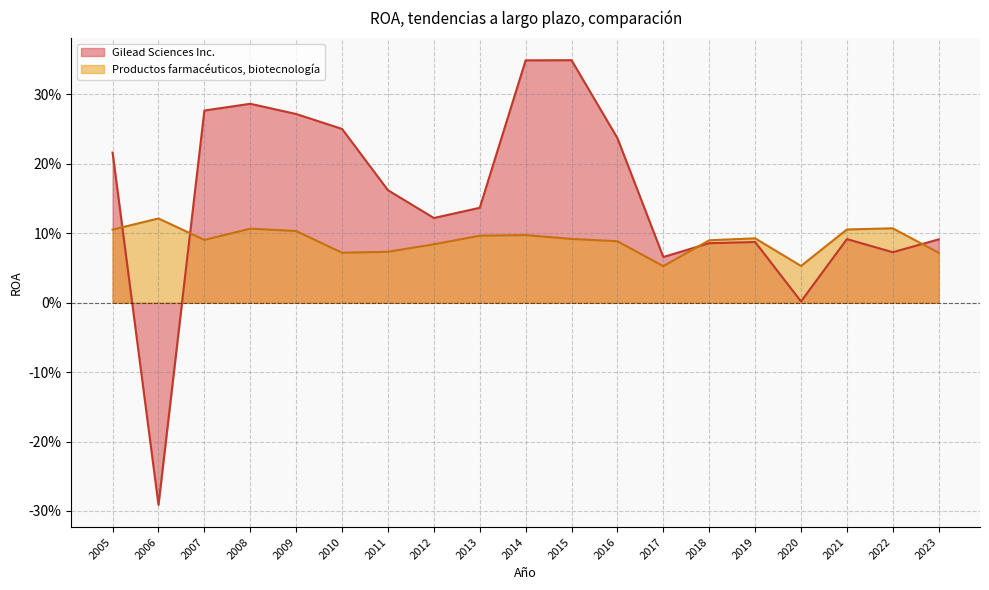

How many data points does each series have?

19